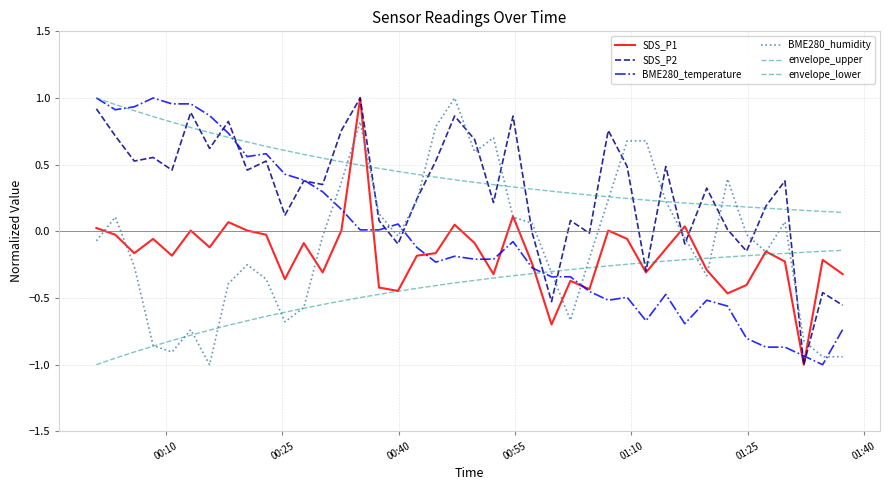

How many lines are shown in the chart?

6